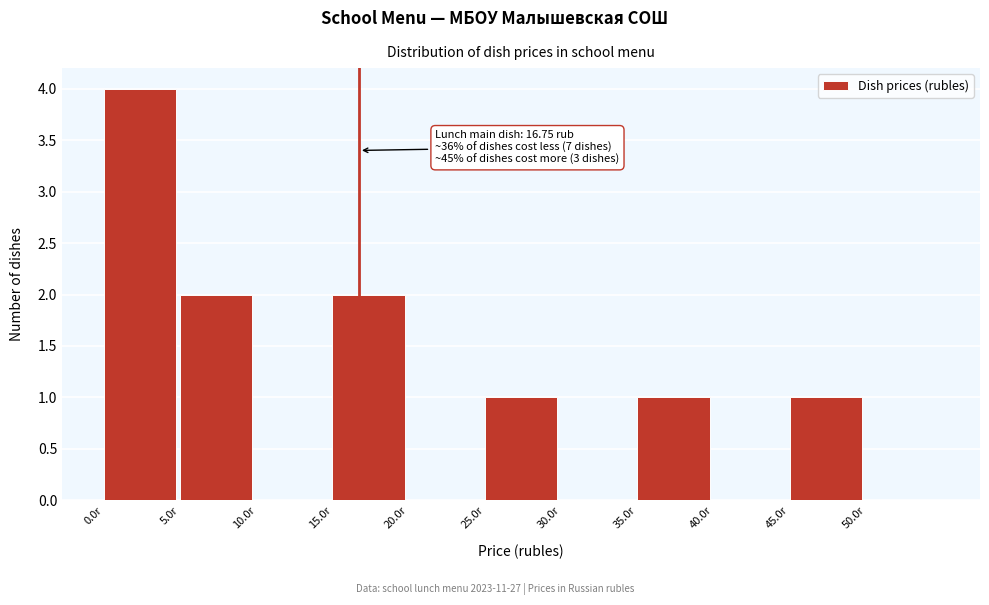

Over which range of the x-axis is the bar tallest?

0 to 5